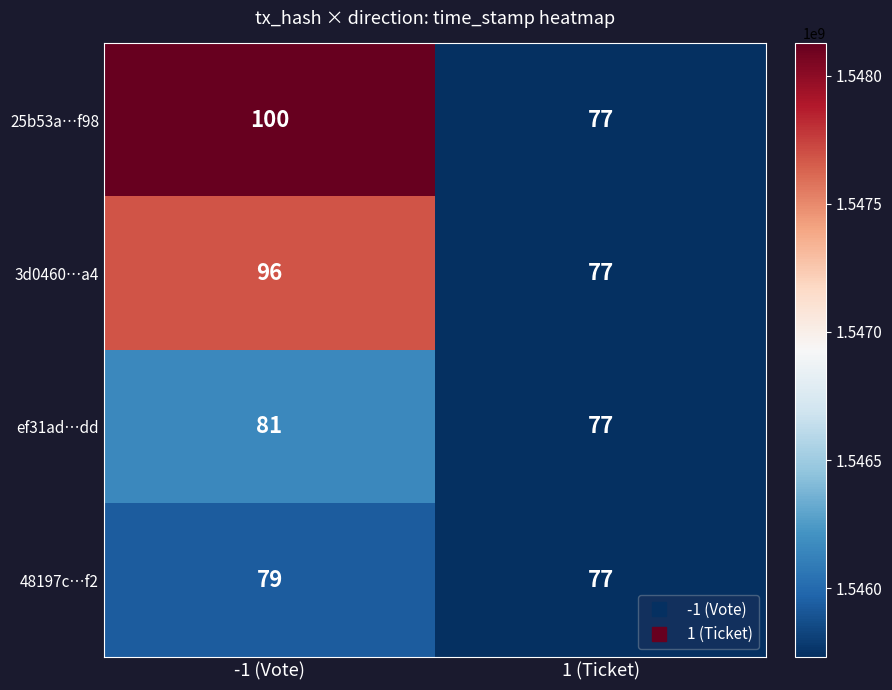

At which category is the sum across all series the highest?

-1 (Vote)